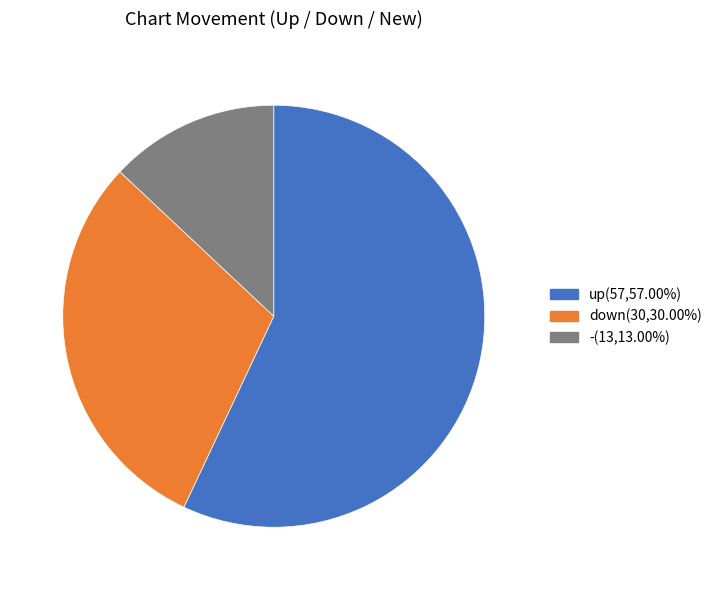

True or false: down accounts for 42% of the total.

False